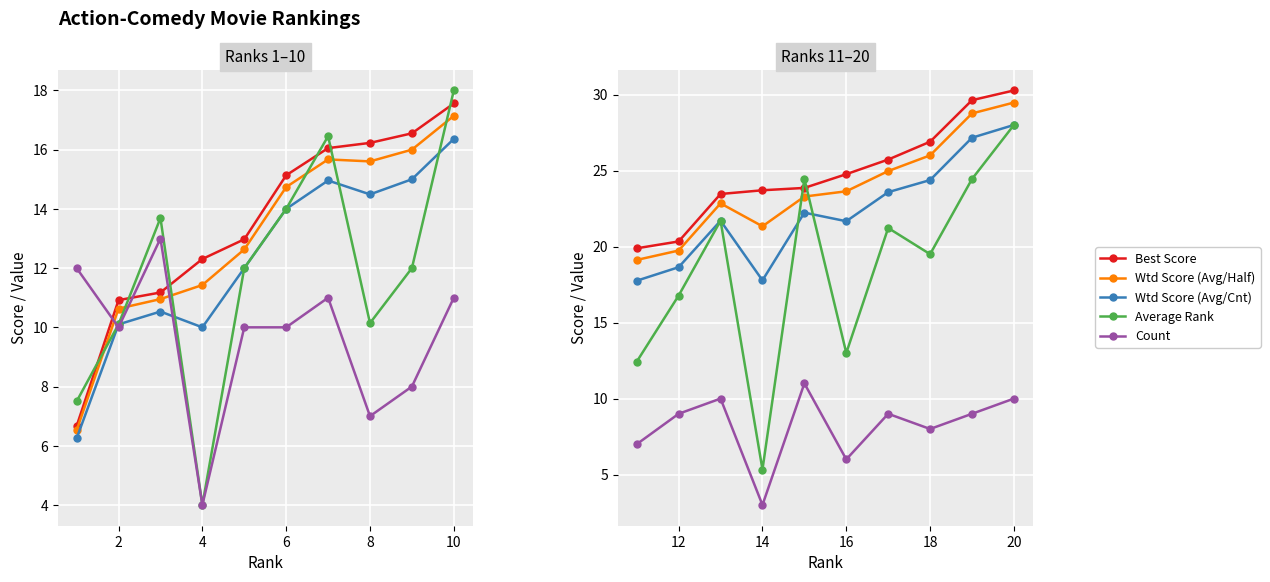

True or false: Wtd Score (Avg/Half) and Best Score intersect in this chart.

False